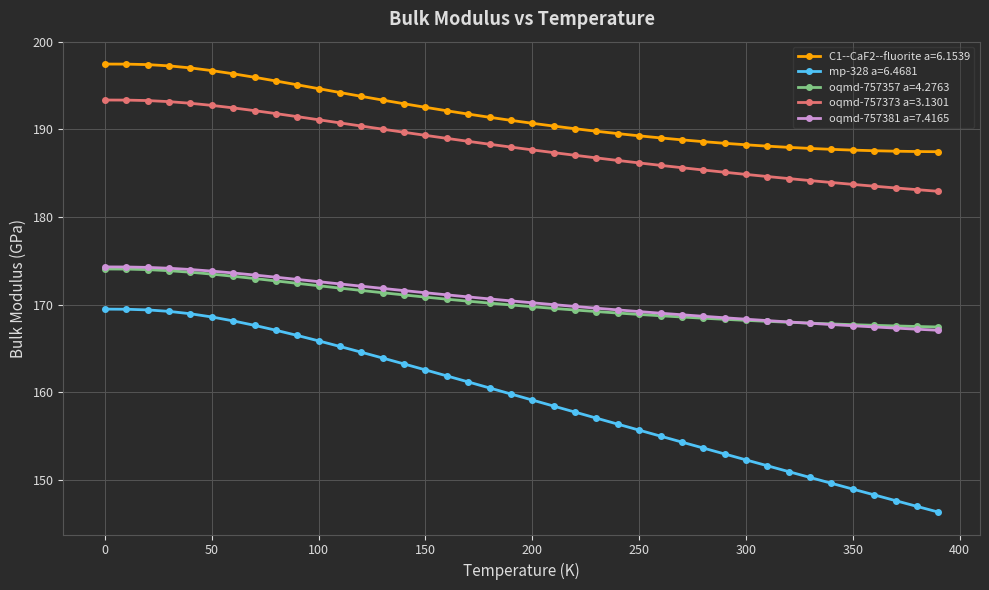

What is the maximum value for oqmd-757357 a=4.2763?

174.1